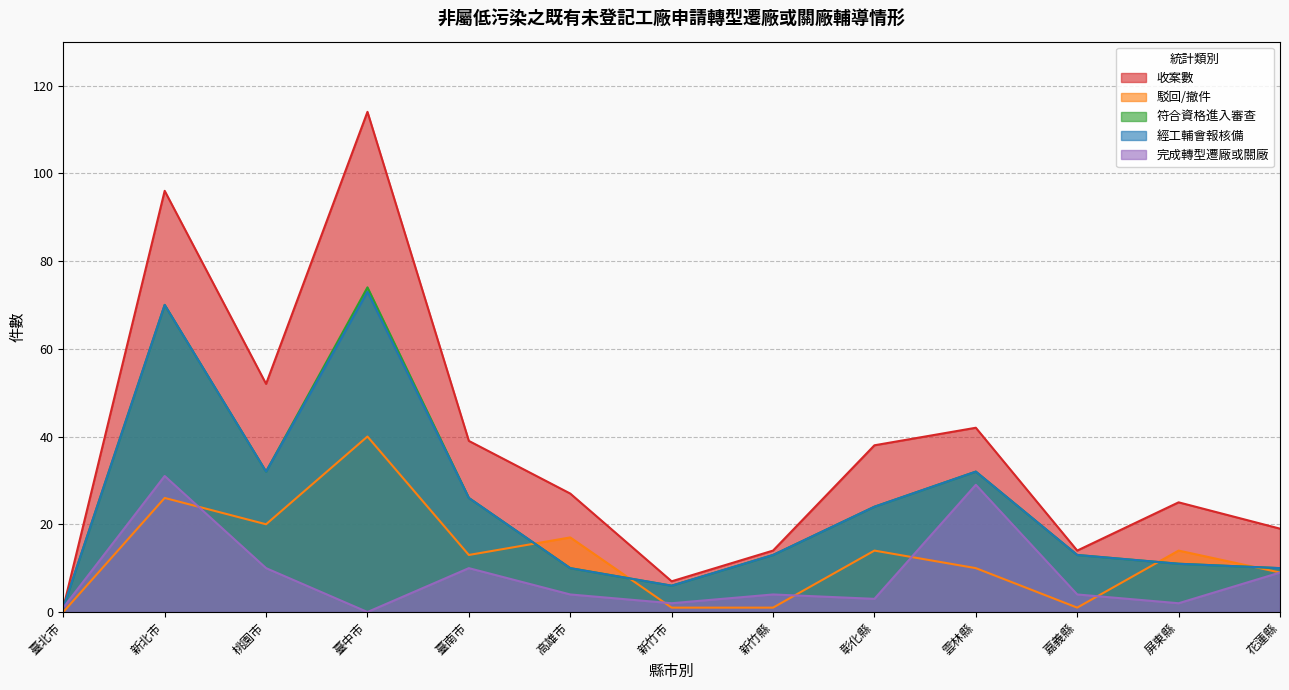

What is the average value of the 符合資格進入審查 series?

25